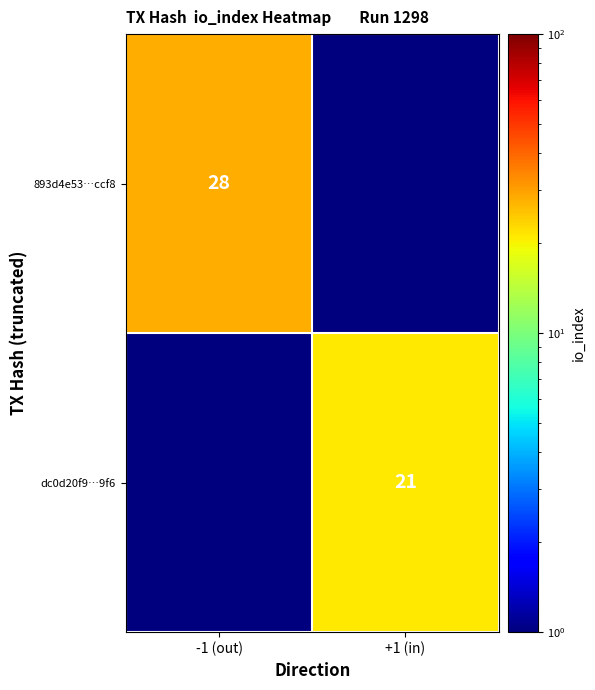

The value of 893d4e53…ccf8 at -1 (out) is 28.0. True or false?

True